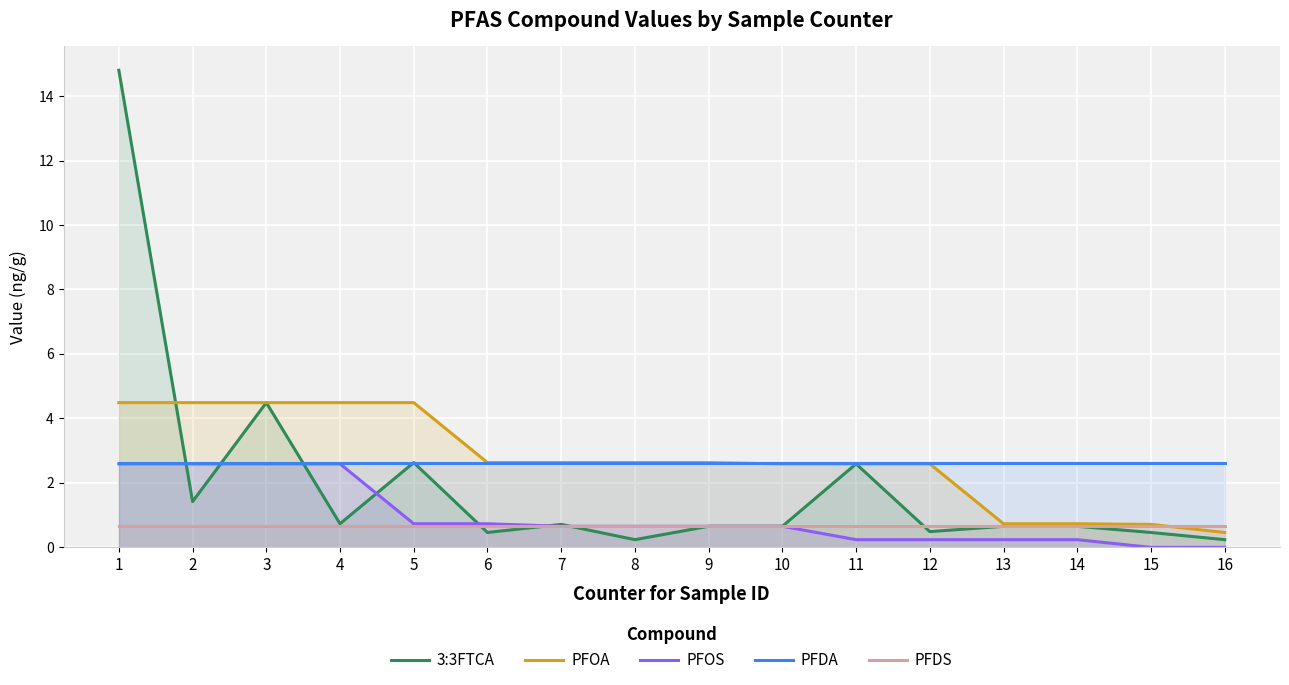

True or false: 3:3FTCA and PFDA intersect in this chart.

True